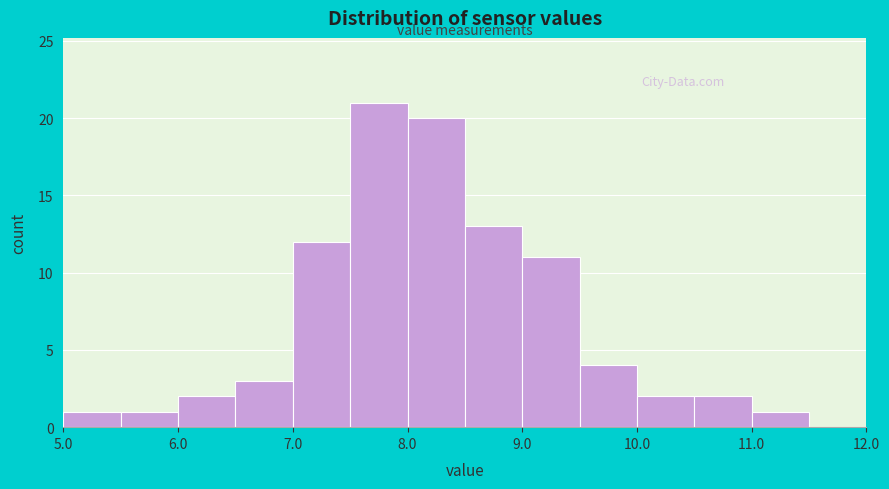

What is the height of the bar covering 8.0 to 8.5 on the x-axis? The values are not printed on the chart, so give them approximately, as read against the axis.

20